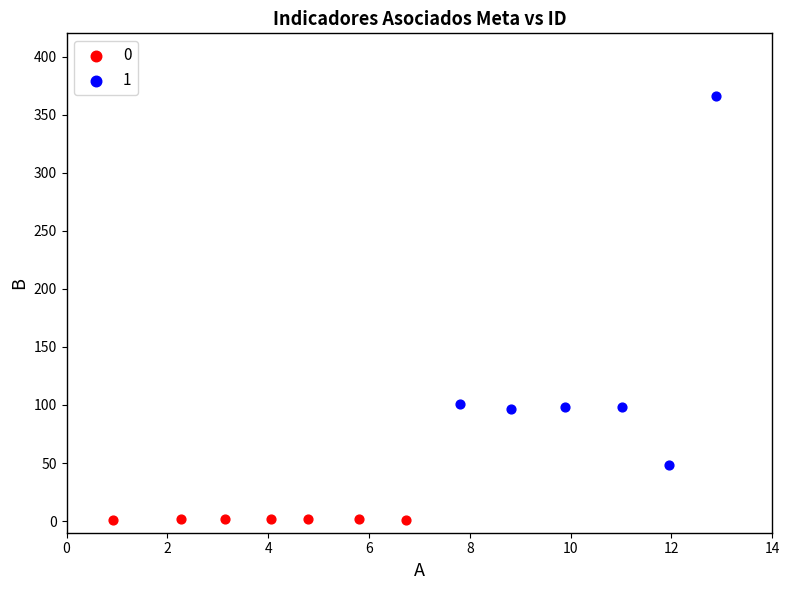

What are all the series names shown in the legend?

0, 1